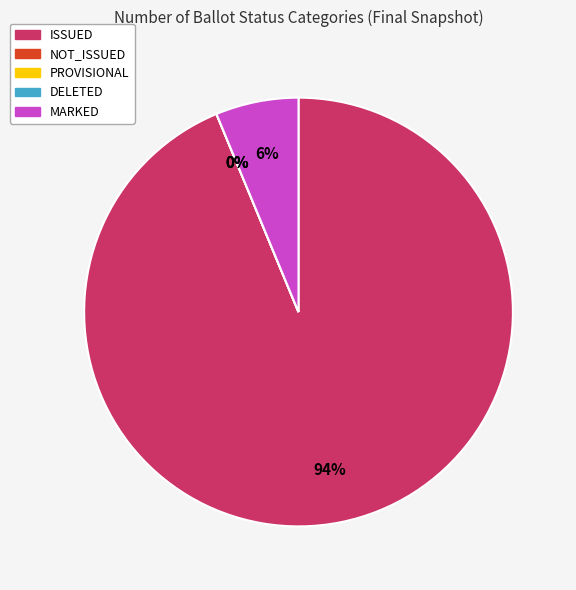

Is there any slice that represents more than half of the pie?

Yes